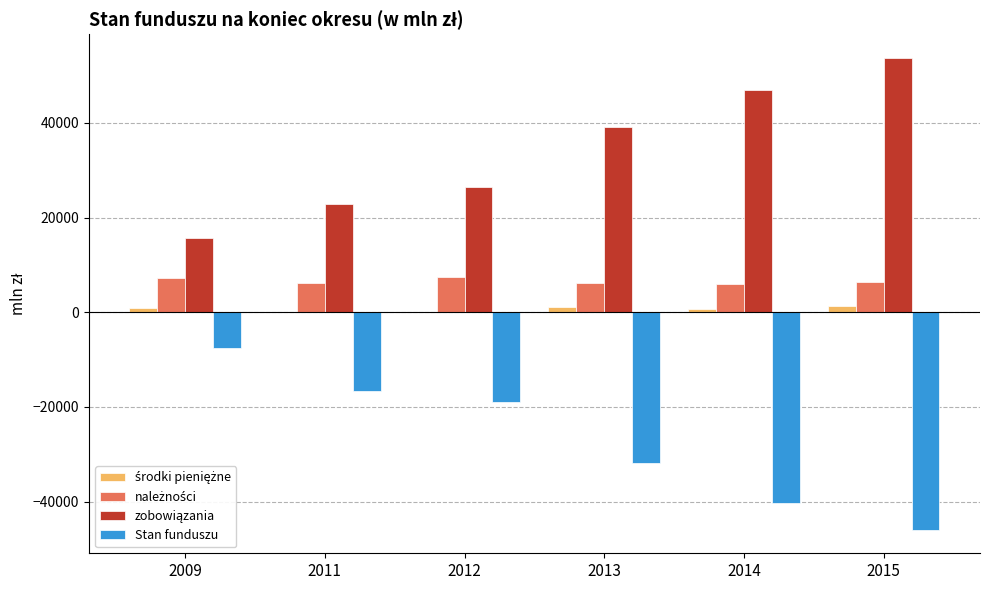

Reading right to left, transcribe all the data shown in this chart.

środki pieniężne: 2015=1373.5	2014=773.8	2013=1076.0	2012=9.2	2011=13.2	2009=899.3
należności: 2015=6483.6	2014=5884.2	2013=6156.1	2012=7455.6	2011=6101.9	2009=7181.4
zobowiązania: 2015=53781.5	2014=46979.6	2013=39116.7	2012=26449.2	2011=22782.6	2009=15634.2
Stan funduszu: 2015=-45924.3	2014=-40321.7	2013=-31884.6	2012=-18984.3	2011=-16667.5	2009=-7553.5